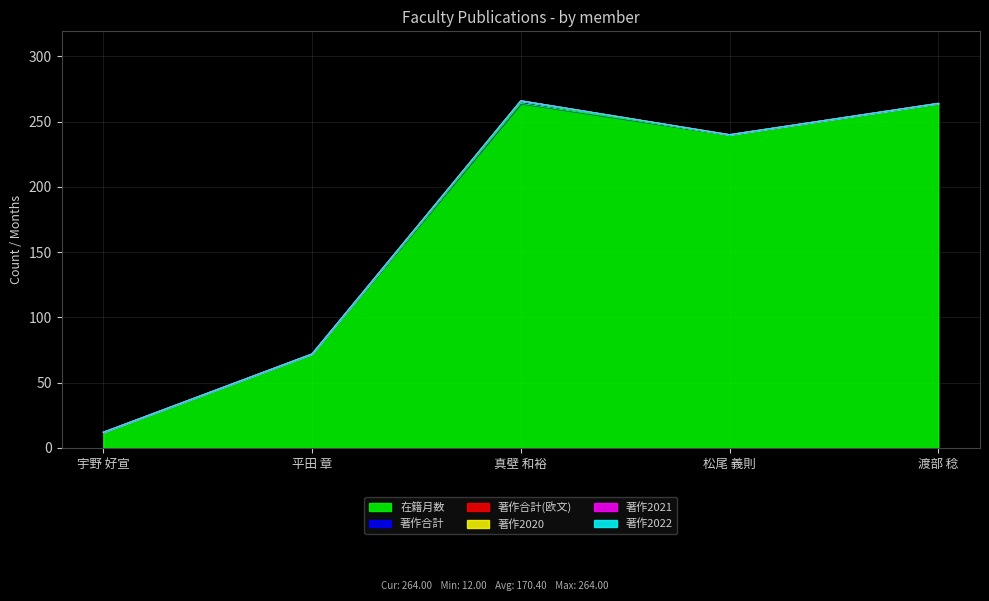

Rank the series at 平田 章 from highest to lowest value.

在籍月数, 著作合計, 著作合計(欧文), 著作2020, 著作2021, 著作2022